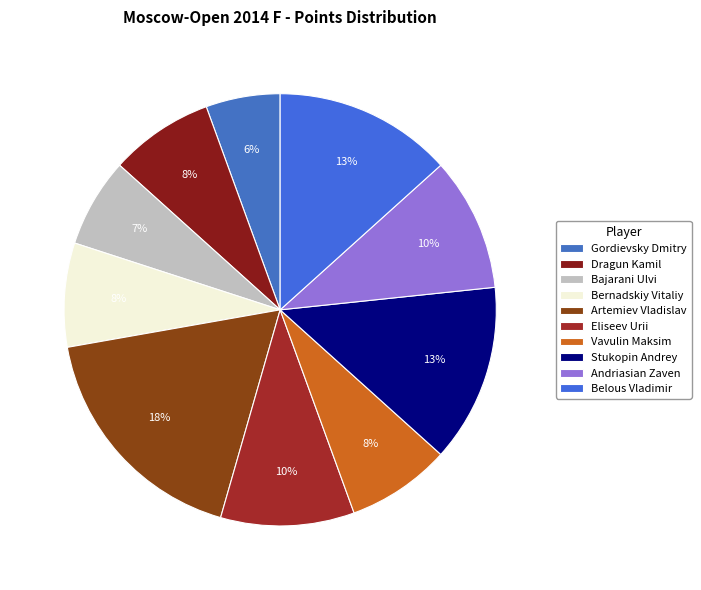

Combined, do Bajarani Ulvi and Dragun Kamil account for over 50%?

No